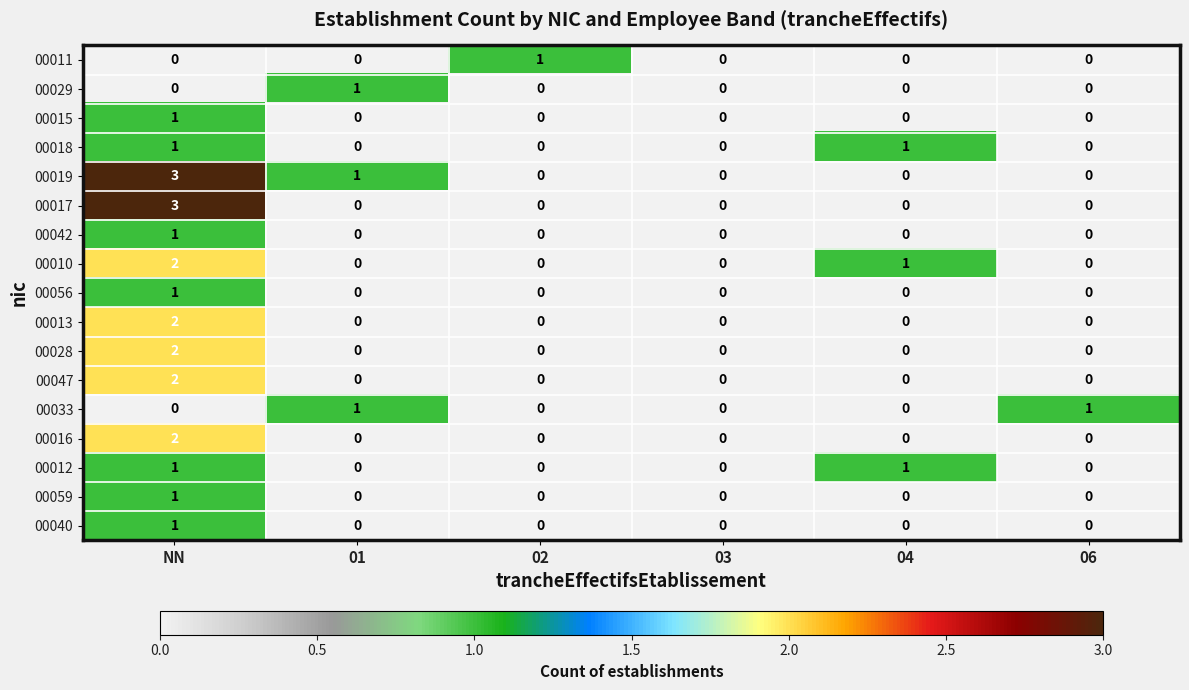

Which series changed the most between NN and 01?

00017